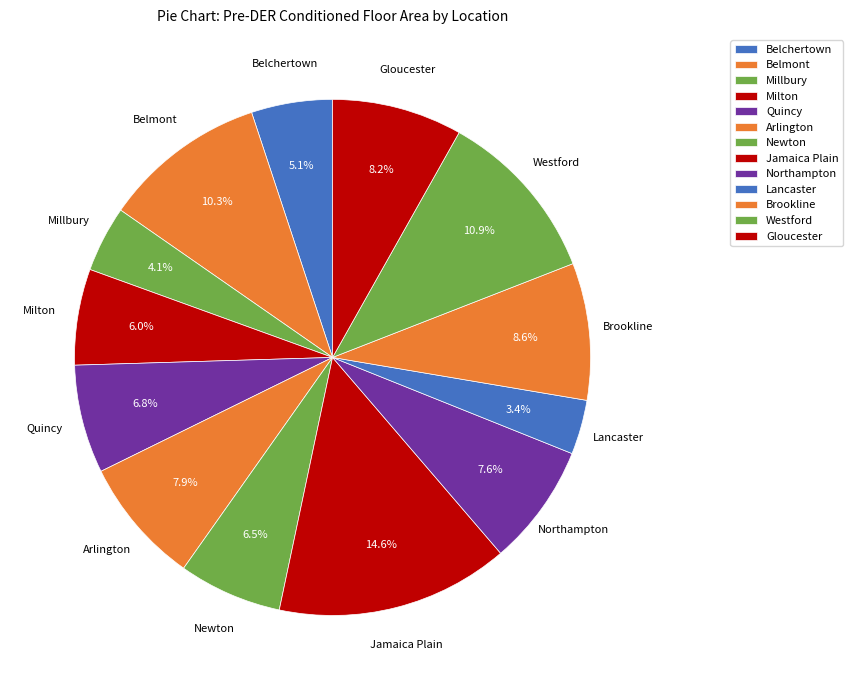

Is it true that Jamaica Plain is 4% of the pie?

False